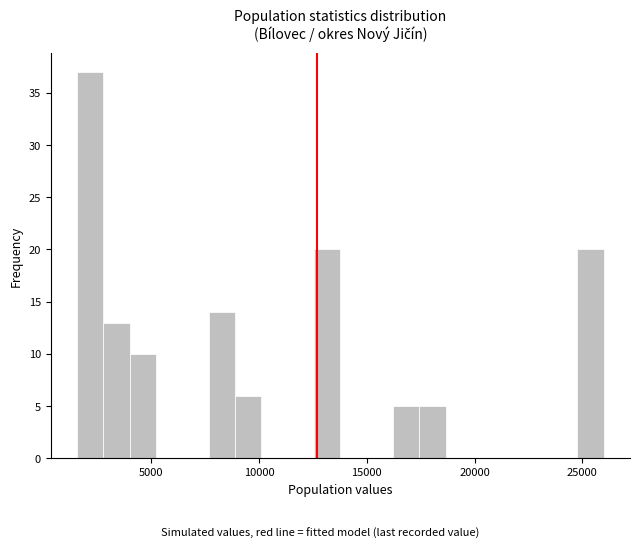

Read against the x-axis, roughly where is the centre of the tallest bar?

2000